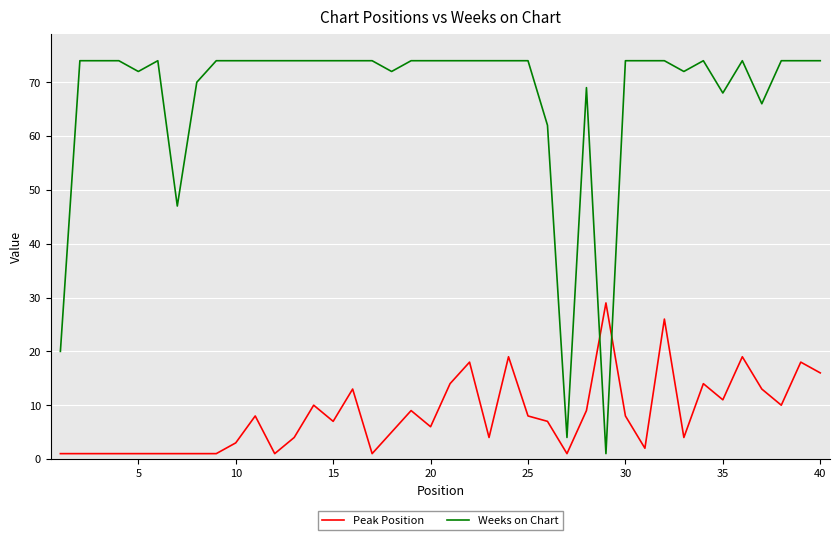

List the series in order of their peak value, highest first.

Weeks on Chart, Peak Position